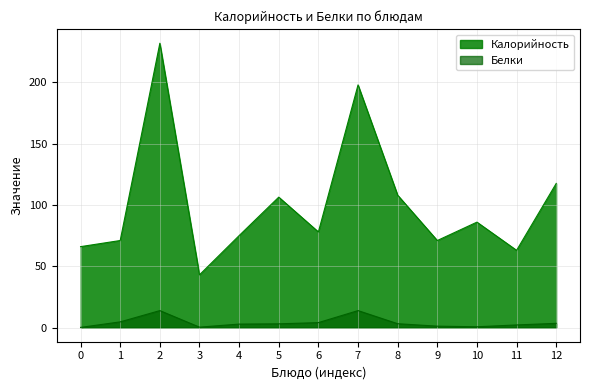

What is the difference between the highest and lowest values at 2?

218.2